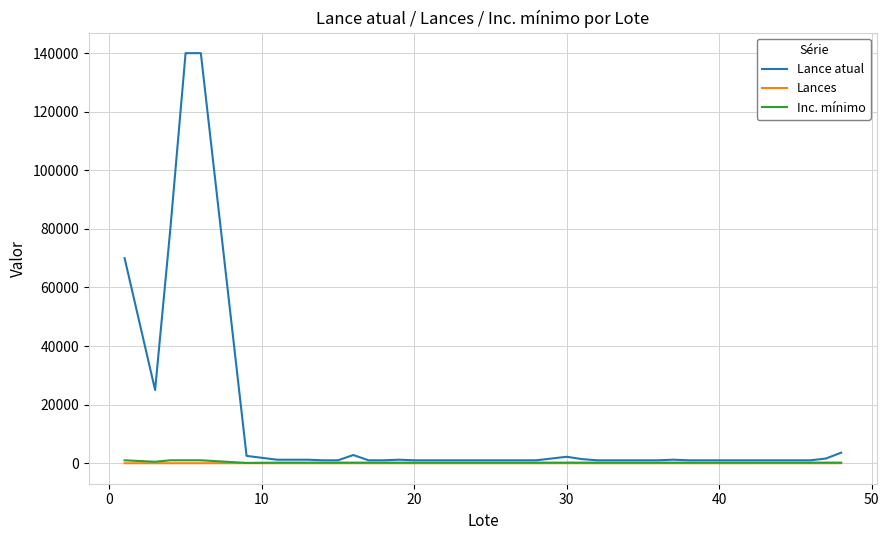

Which series has the largest range (max minus min)?

Lance atual